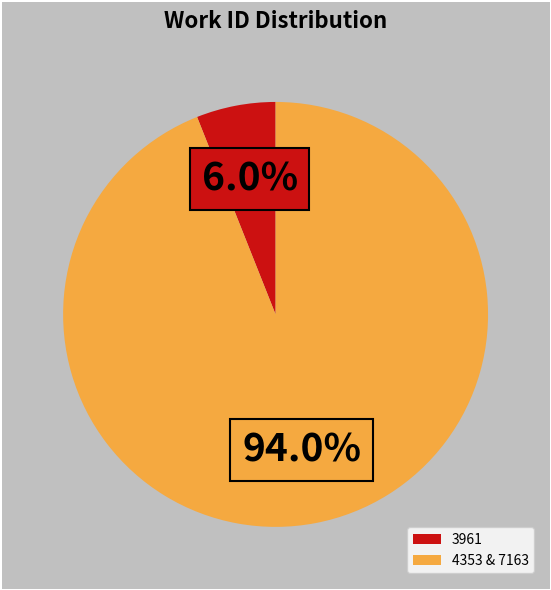

Do 3961 and 4353 & 7163 together represent more than half of the pie?

Yes